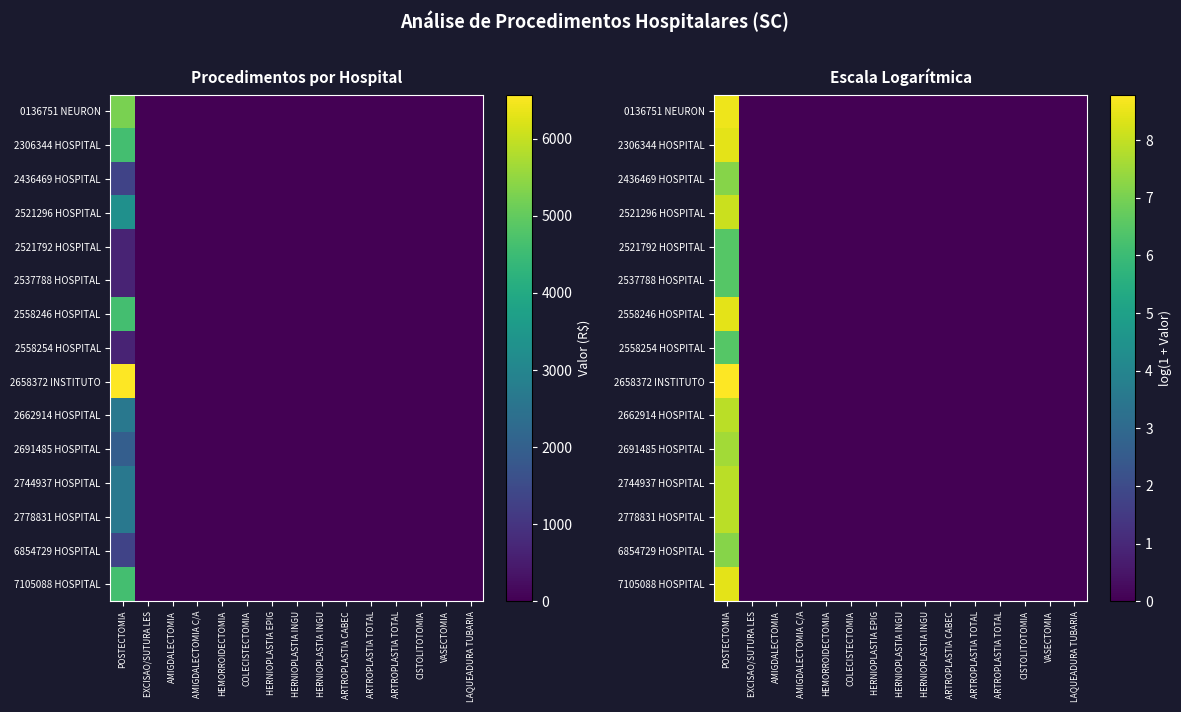

List the series in order of their peak value, lowest first.

2521792 HOSPITAL, 2537788 HOSPITAL, 2558254 HOSPITAL, 2436469 HOSPITAL, 6854729 HOSPITAL, 2691485 HOSPITAL, 2662914 HOSPITAL, 2744937 HOSPITAL, 2778831 HOSPITAL, 2521296 HOSPITAL, 2306344 HOSPITAL, 2558246 HOSPITAL, 7105088 HOSPITAL, 0136751 NEURON, 2658372 INSTITUTO